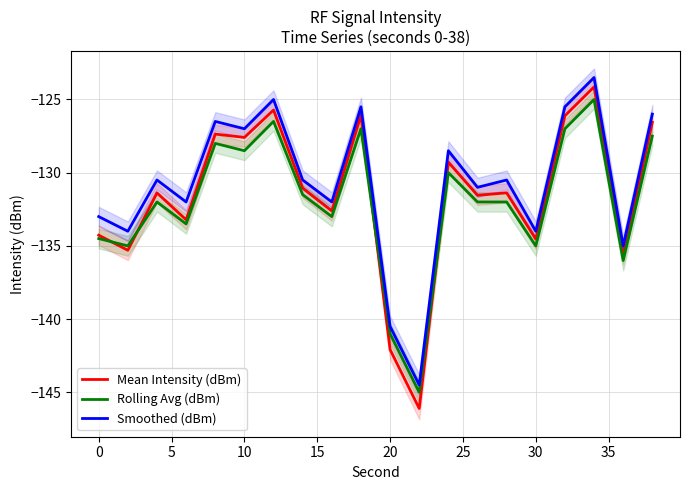

True or false: Mean Intensity (dBm) and Smoothed (dBm) intersect in this chart.

False